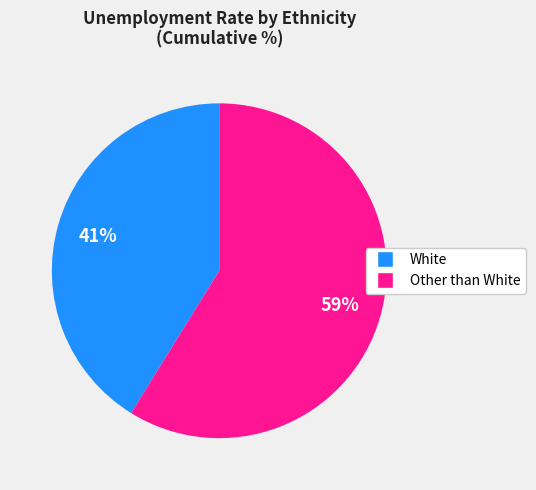

To the nearest percent, what is the average slice percentage?

50%